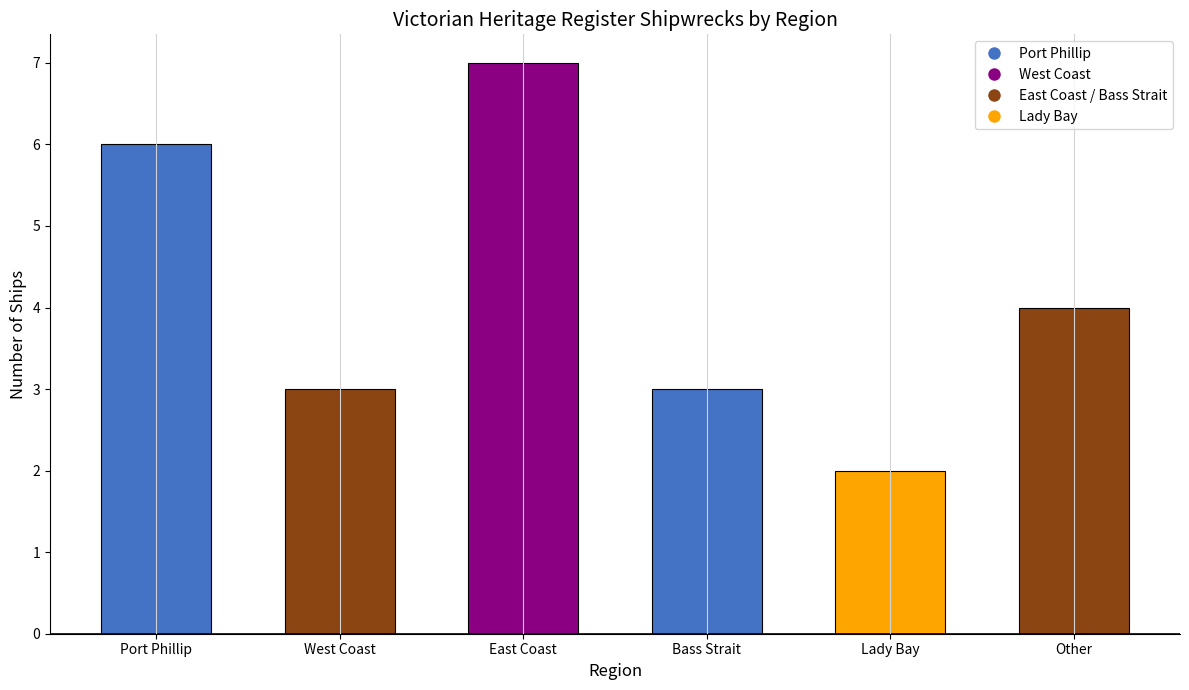

The value at Bass Strait is 3. True or false?

True